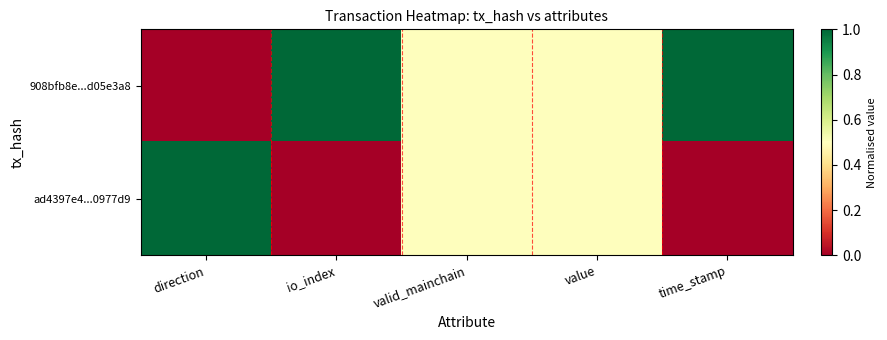

At which category is the sum across all series the highest?

direction